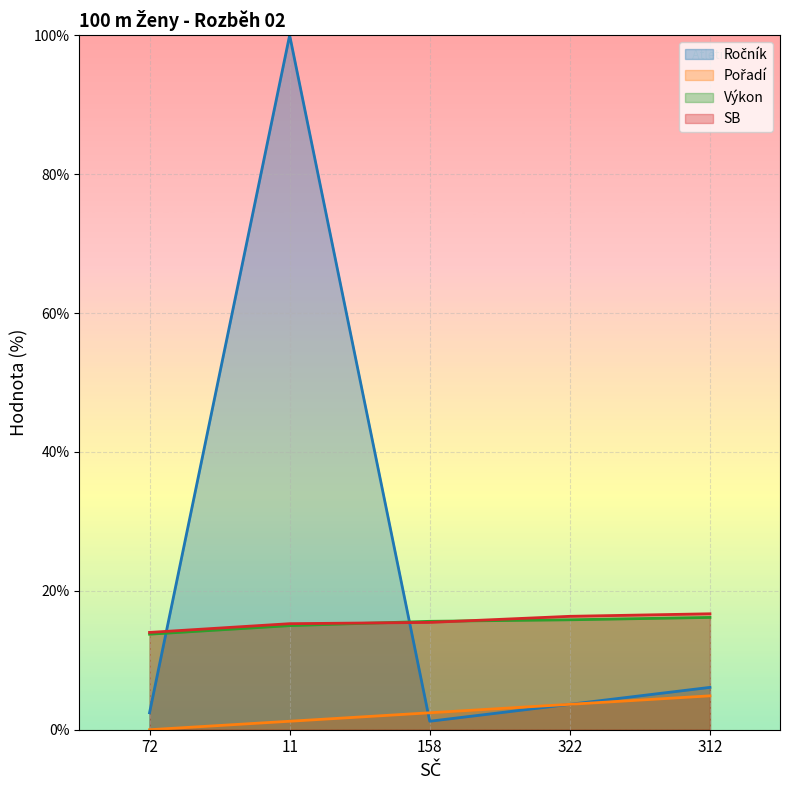

Between 312 and 72, which is larger?

312